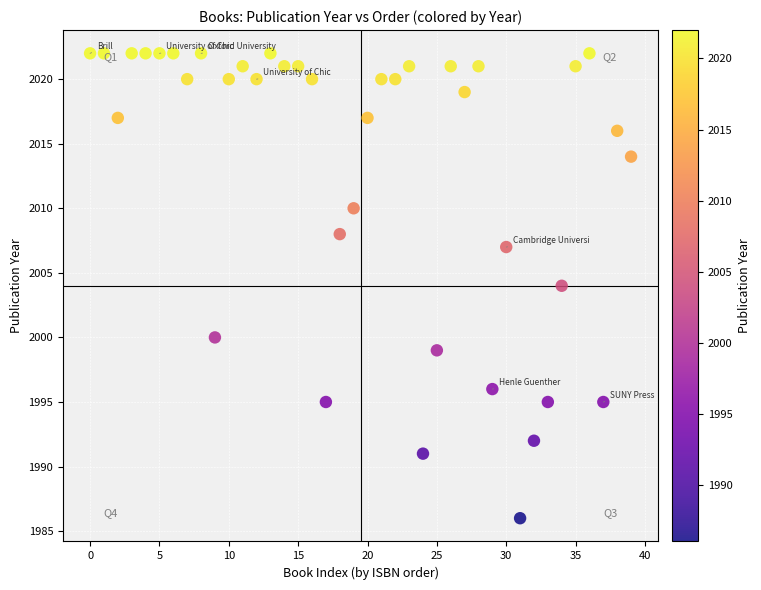

What is the range of Y values (max minus min)?

36